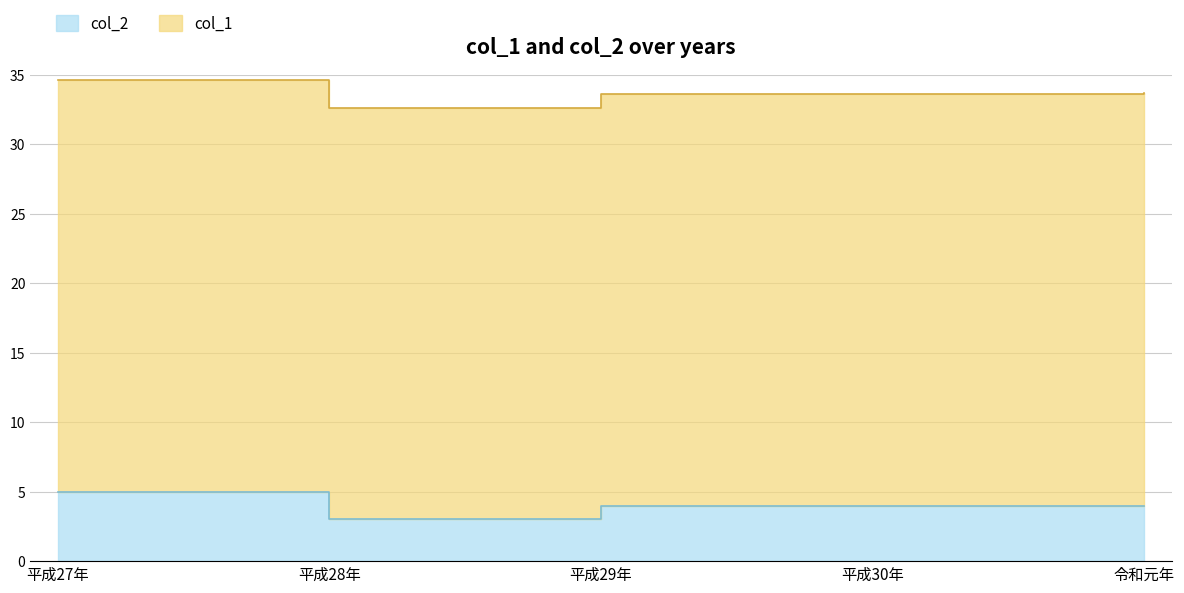

Rank the categories by value from lowest to highest.

平成28年, 平成29年, 平成30年, 令和元年, 平成27年